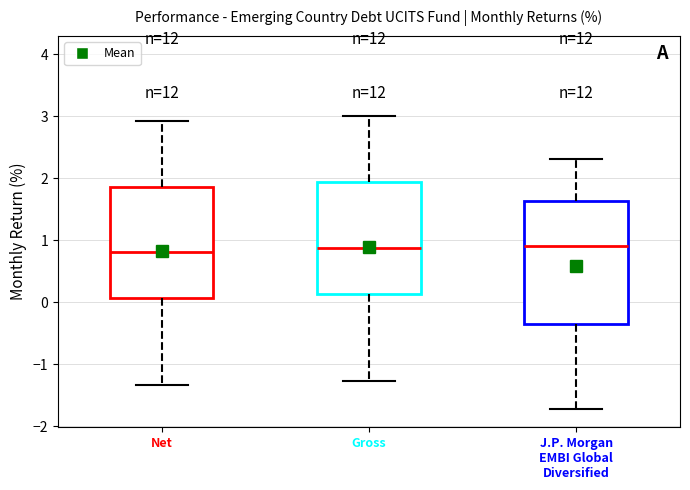

Which box is the tallest, from its lower edge to its upper edge?

J.P. Morgan EMBI Global Diversified